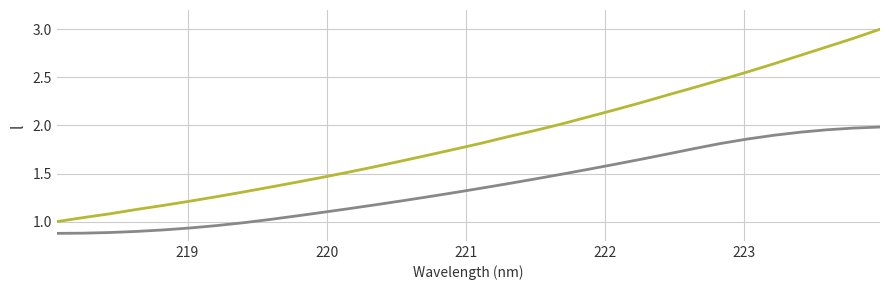

Does the chart display data point markers on the line(s)?

No